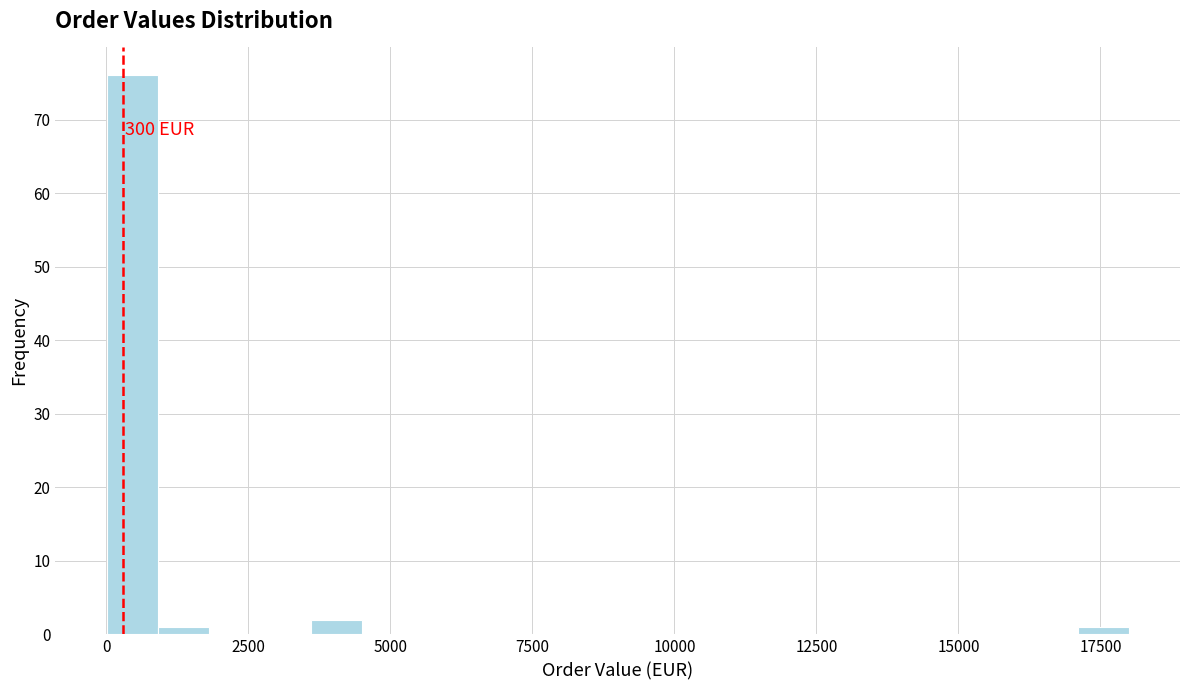

Read against the x-axis, roughly where is the centre of the tallest bar?

500